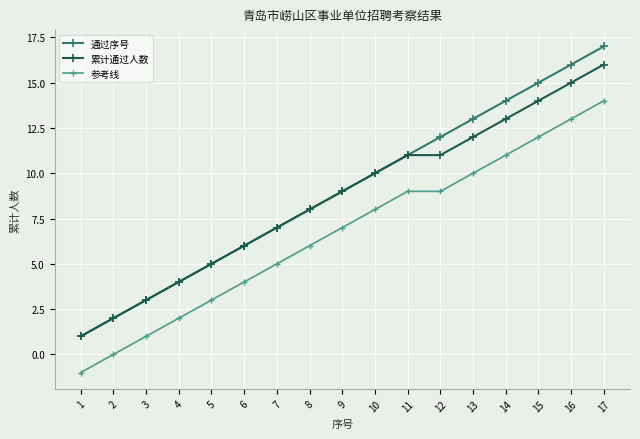

What is the approximate value of 累计通过人数 at 9, to the nearest 5?

10